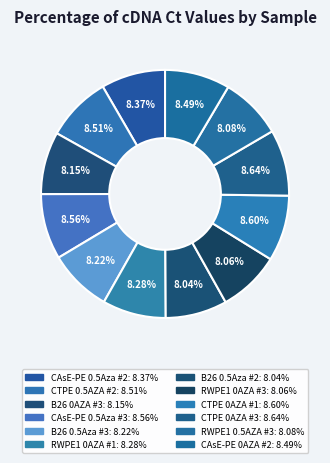

True or false: RWPE1 0AZA #3 accounts for 17% of the total.

False